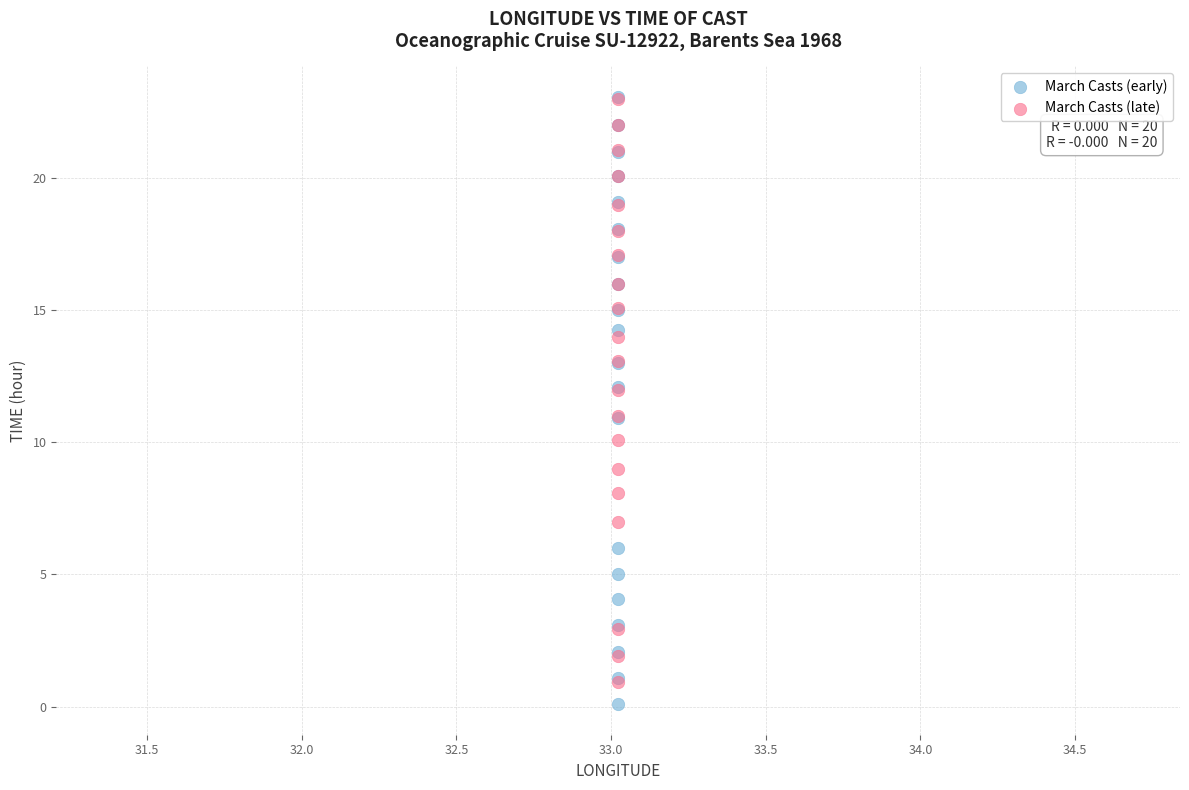

Which series contains the lowest Y value?

March Casts (early)